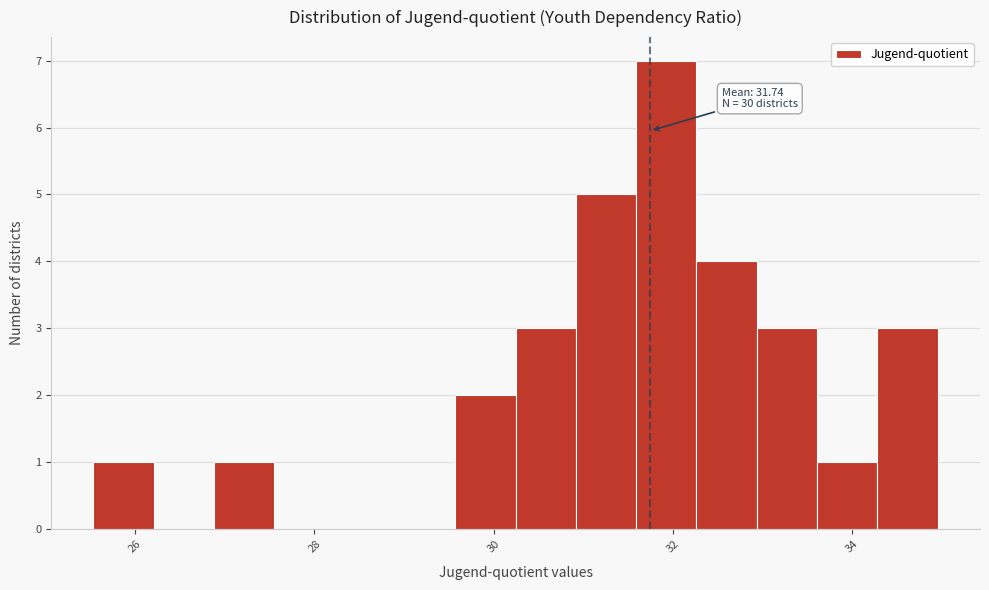

Read against the x-axis, roughly where is the centre of the tallest bar?

32.0